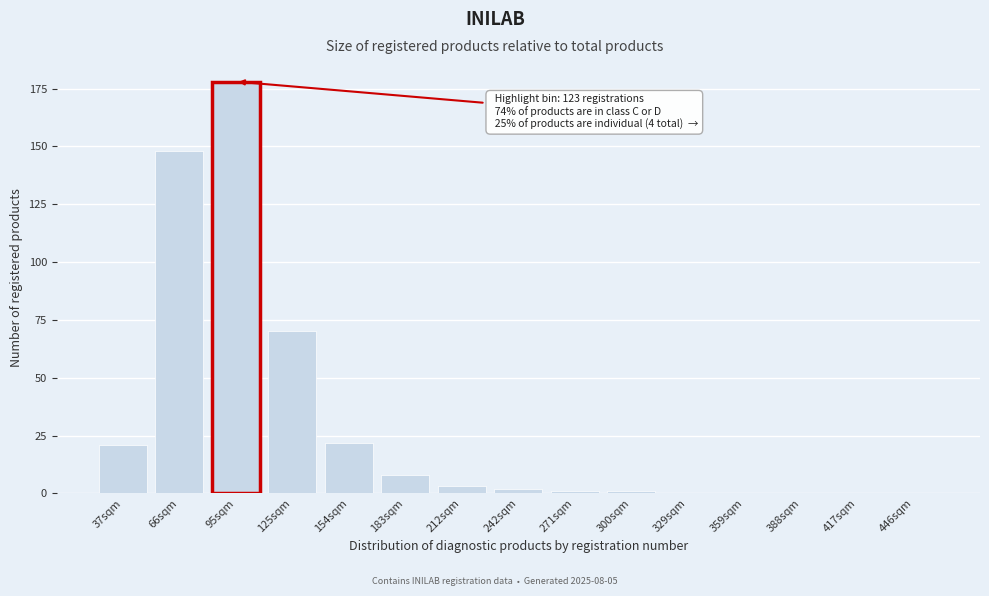

Reading left to right, transcribe all the data shown in this chart.

37sqm=21	66sqm=148	95sqm=178	125sqm=70	154sqm=22	183sqm=8	212sqm=3	242sqm=2	271sqm=1	300sqm=1	329sqm=0	359sqm=0	388sqm=0	417sqm=0	446sqm=0